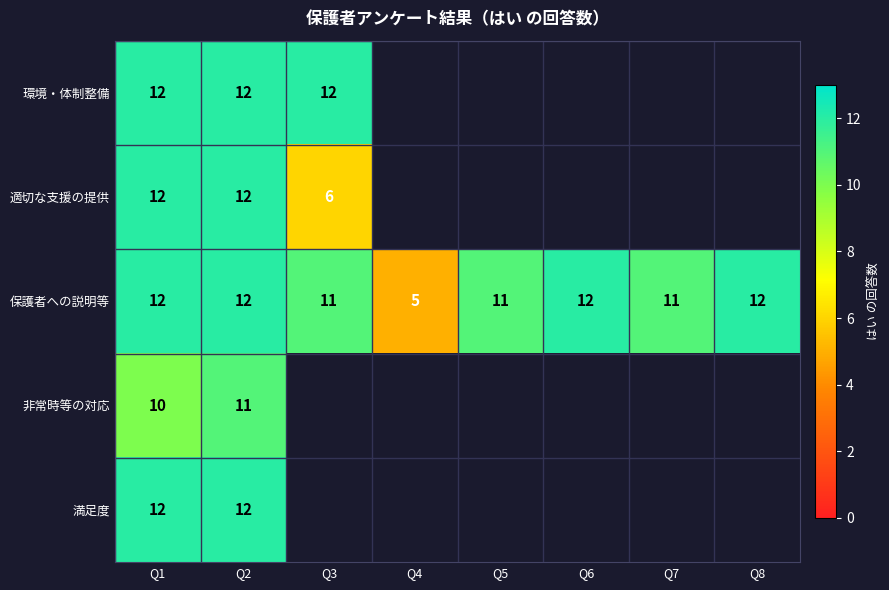

What is the sum of the 保護者への説明等 values at Q1 and Q6?

24